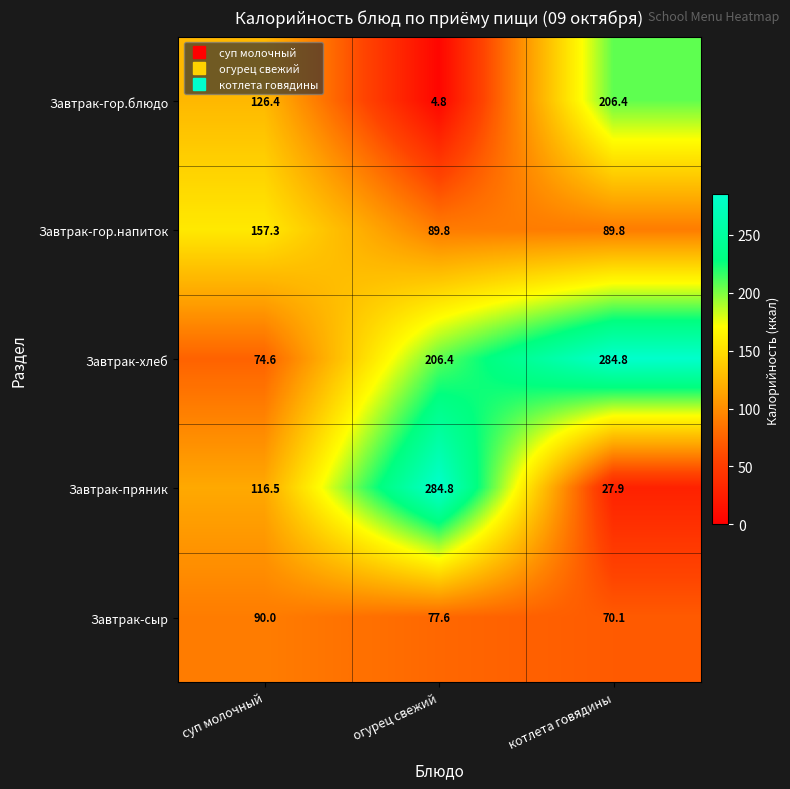

What is the difference between the highest and lowest values at огурец свежий?

280.0